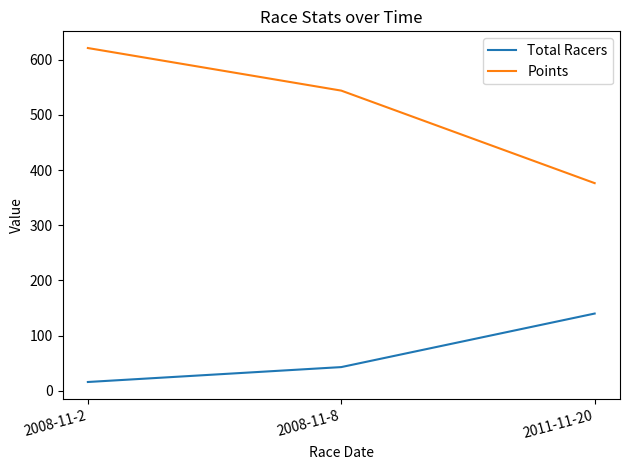

At how many categories does at least one series exceed 163?

3